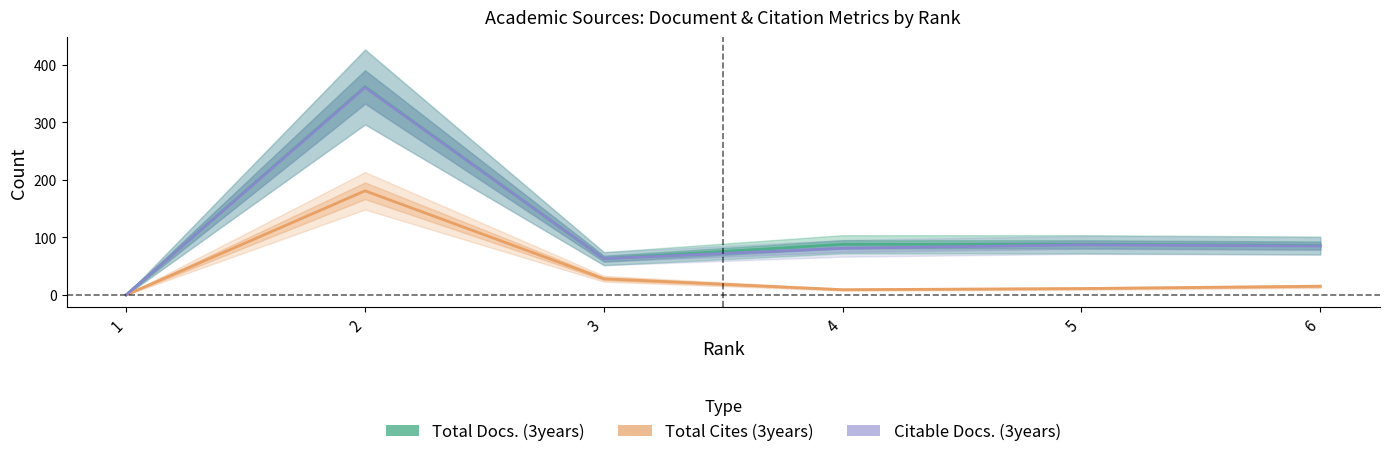

How many series are shown in this chart?

3